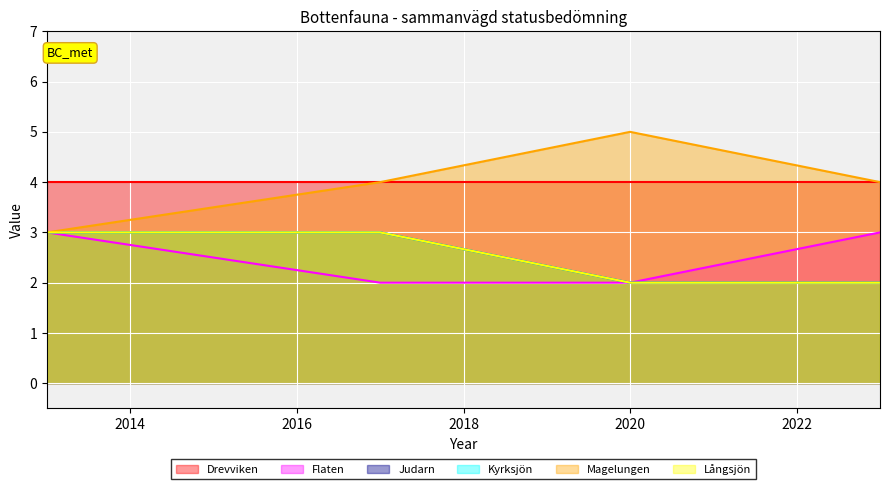

The Judarn series shows 3 at 2020. True or false?

False